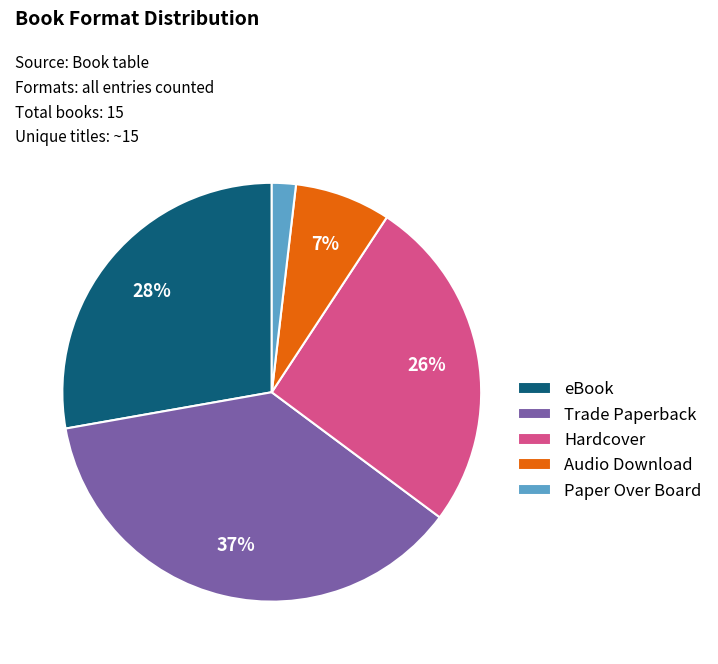

True or false: Hardcover accounts for 26% of the total.

True